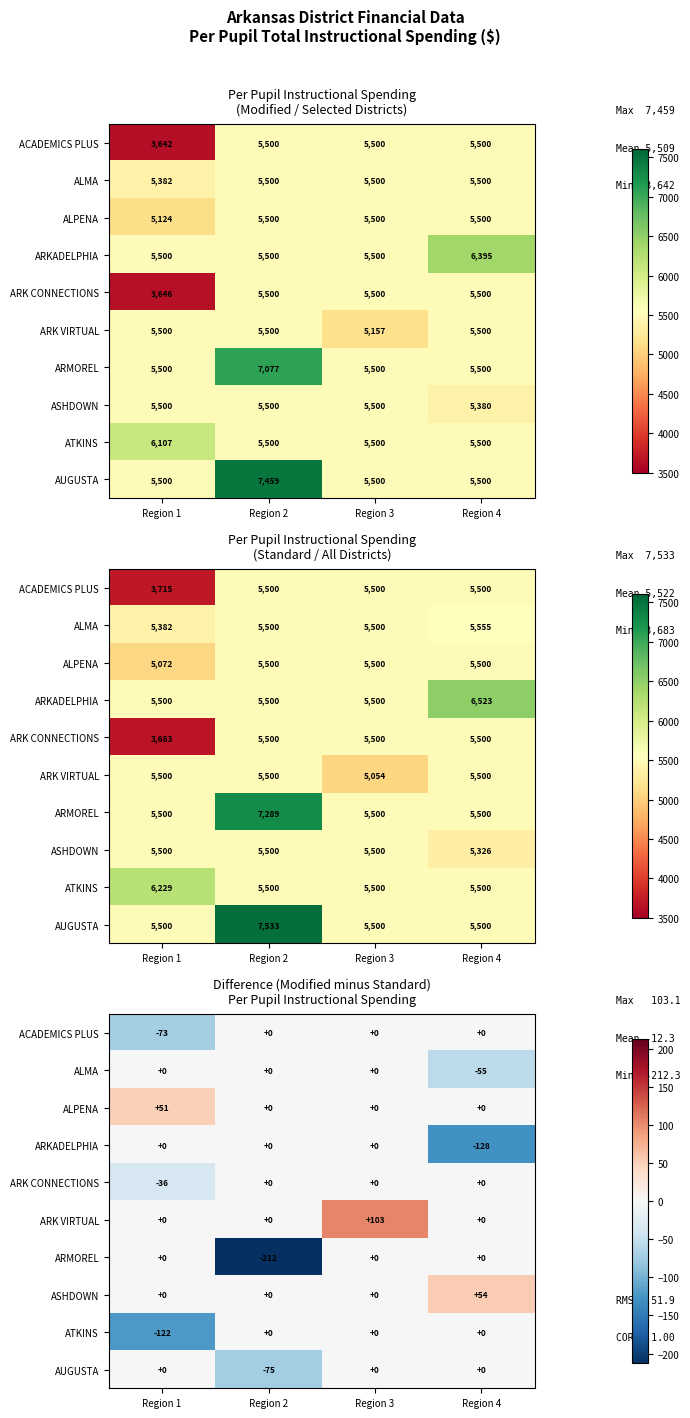

What is the difference between the maximum and minimum values in the ATKINS series?

122.1